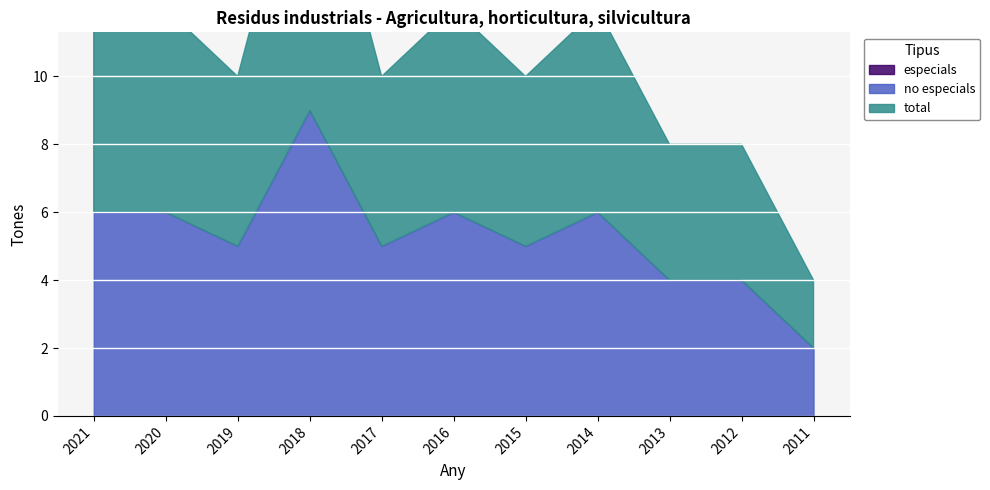

Reading left to right, what are all the values shown in this chart?

especials: 2021=0	2020=0	2019=0	2018=0	2017=0	2016=0	2015=0	2014=0	2013=0	2012=0	2011=0
no especials: 2021=6	2020=6	2019=5	2018=9	2017=5	2016=6	2015=5	2014=6	2013=4	2012=4	2011=2
total: 2021=6	2020=6	2019=5	2018=9	2017=5	2016=6	2015=5	2014=6	2013=4	2012=4	2011=2